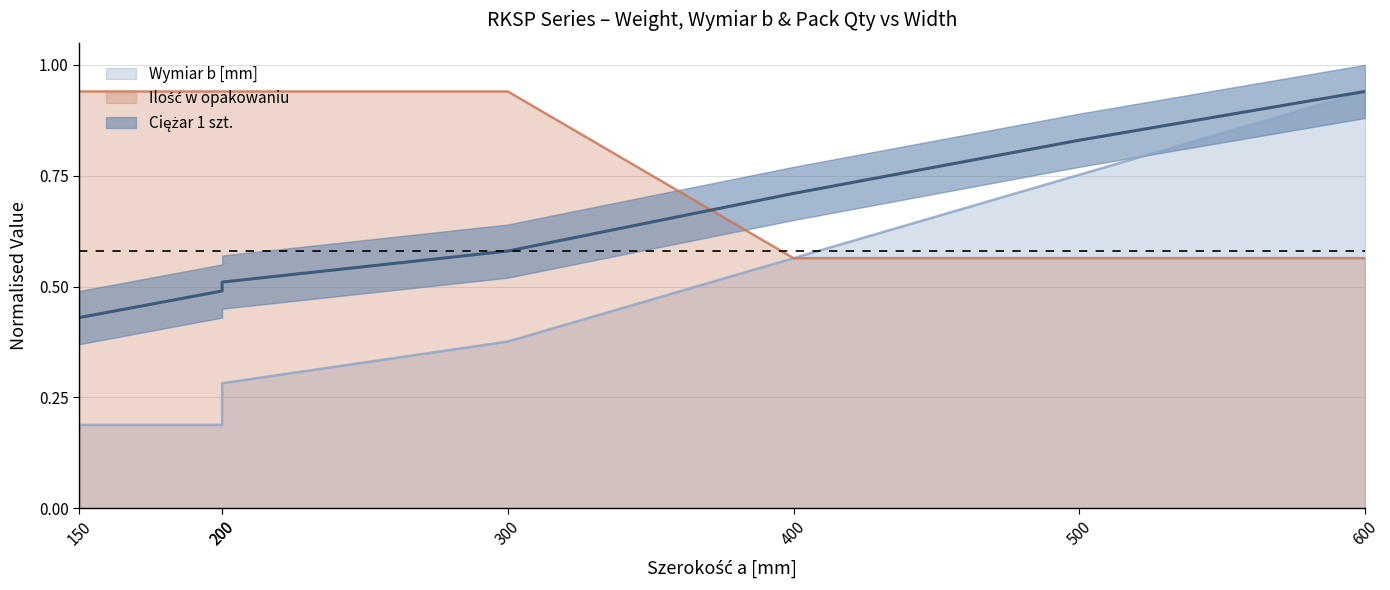

True or false: Ciężar 1 szt. and Wymiar b [mm] cross at least once.

False